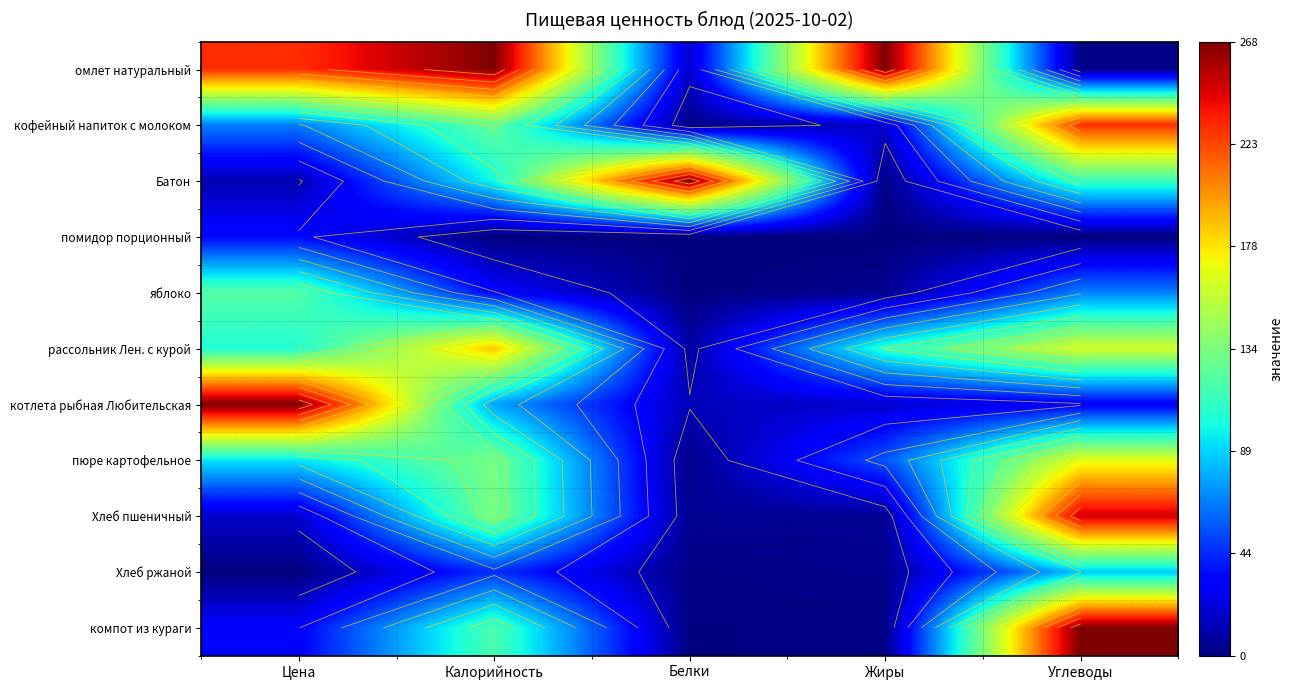

Rank the categories by компот из кураги value from lowest to highest.

Белки, Жиры, Цена, Калорийность, Углеводы